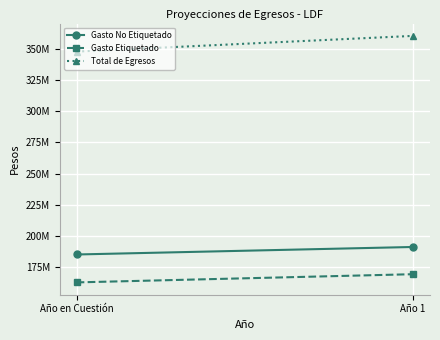

The Gasto Etiquetado series shows 268520782.1 at Año en Cuestión. True or false?

False